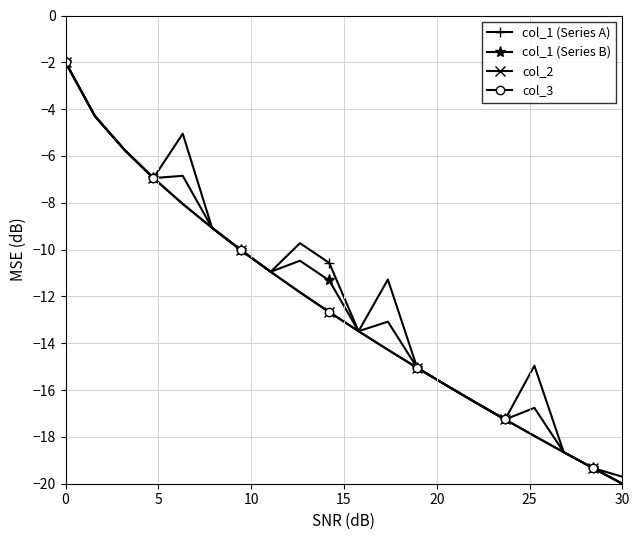

What is the lowest value of the col_1 (Series A) series?

-20.0